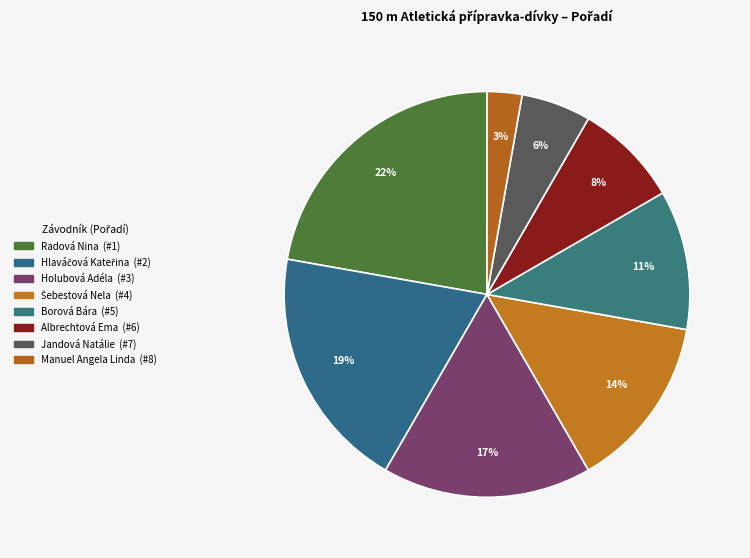

The Radová Nina slice represents 1% of the pie. True or false?

False